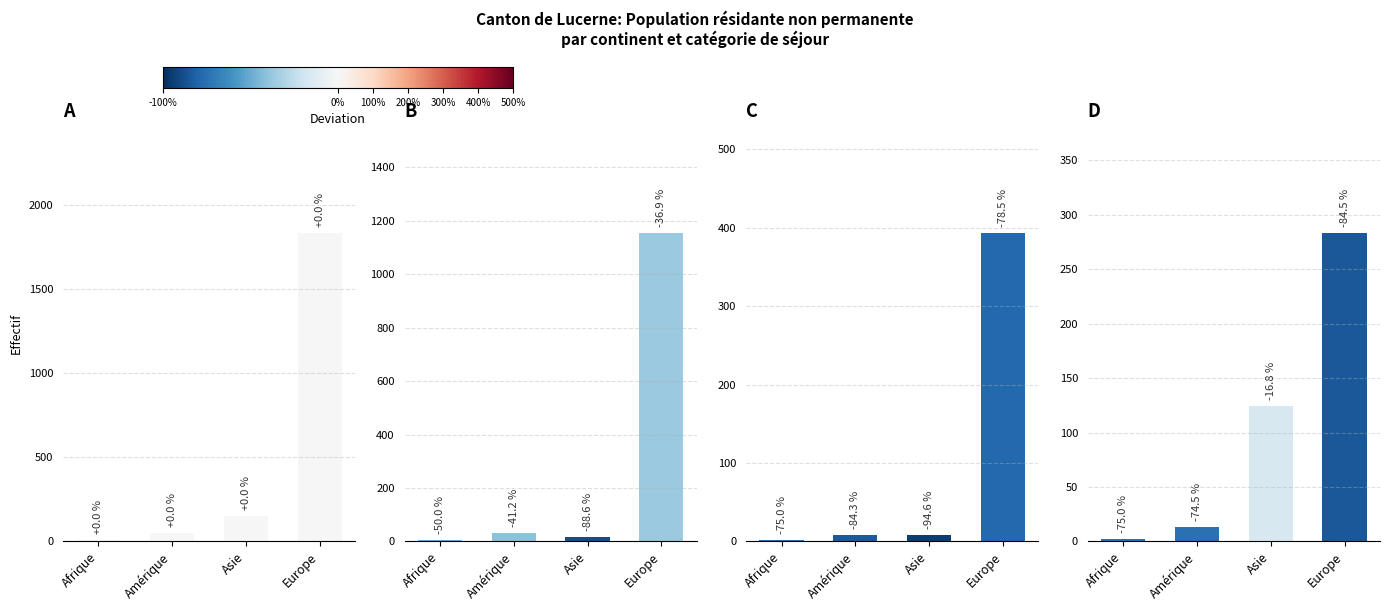

What is the minimum value shown in the chart?

2